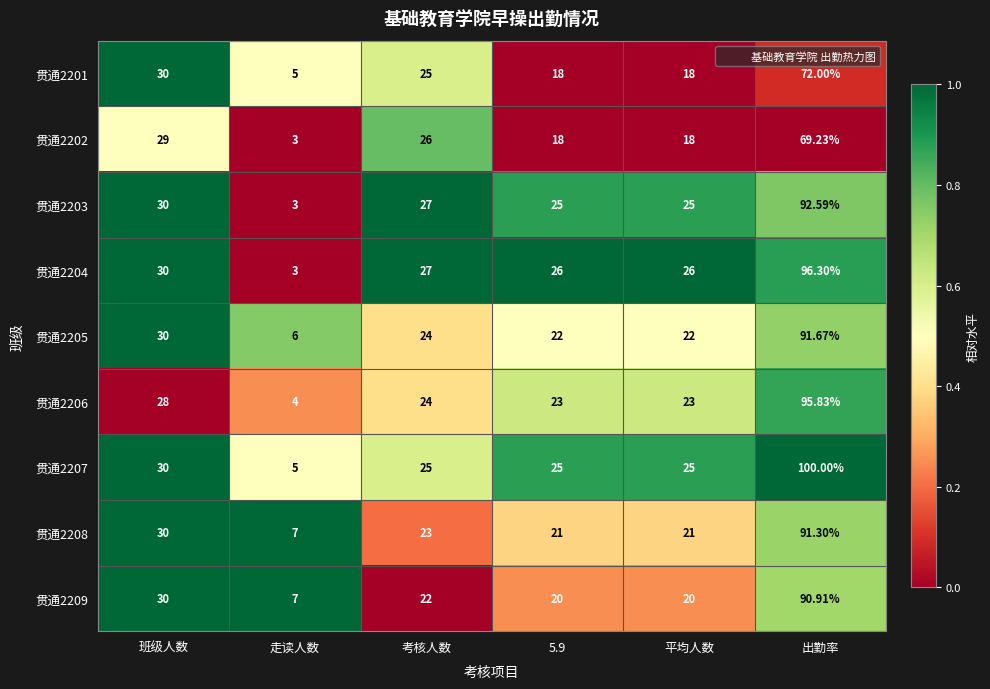

Which category has the lowest value in the 贯通2208 series?

走读人数